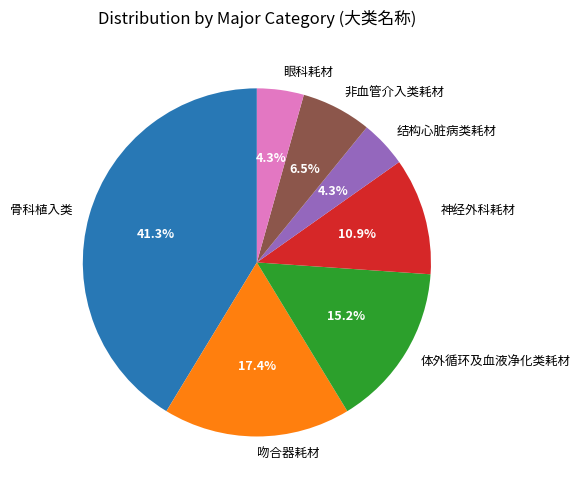

Combined, what portion of the pie is 结构心脏病类耗材 and 吻合器耗材?

21.7%